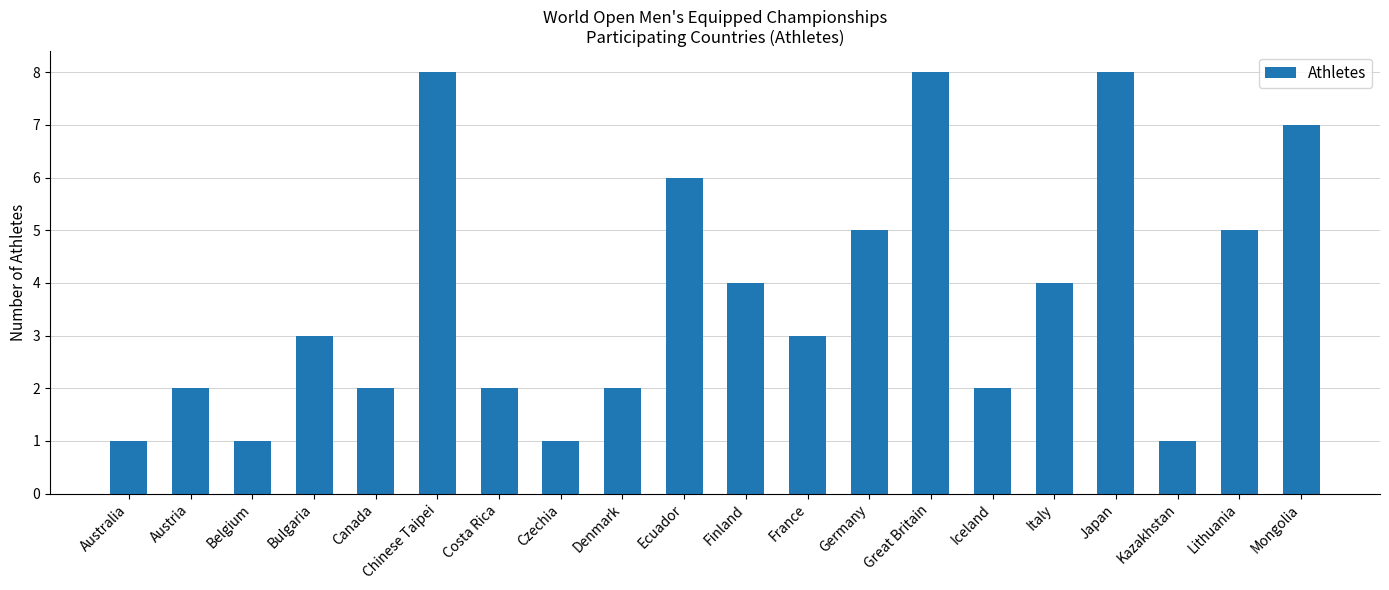

The chart shows a value of 0 at Czechia. True or false?

False